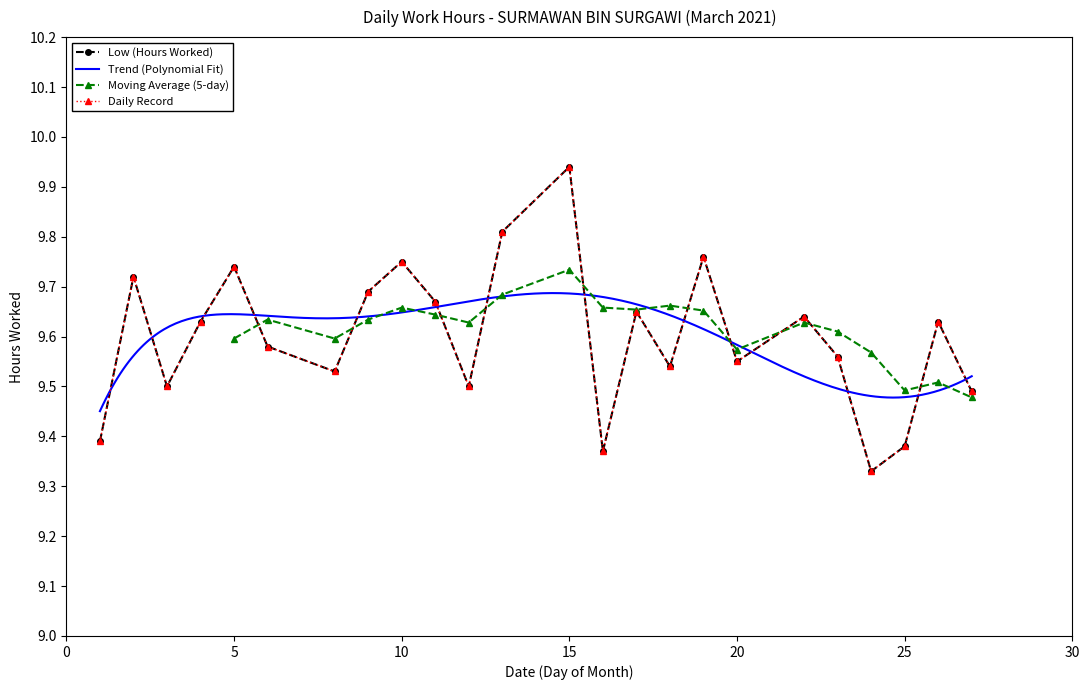

What is the change in value from 2 to 13?

+0.1